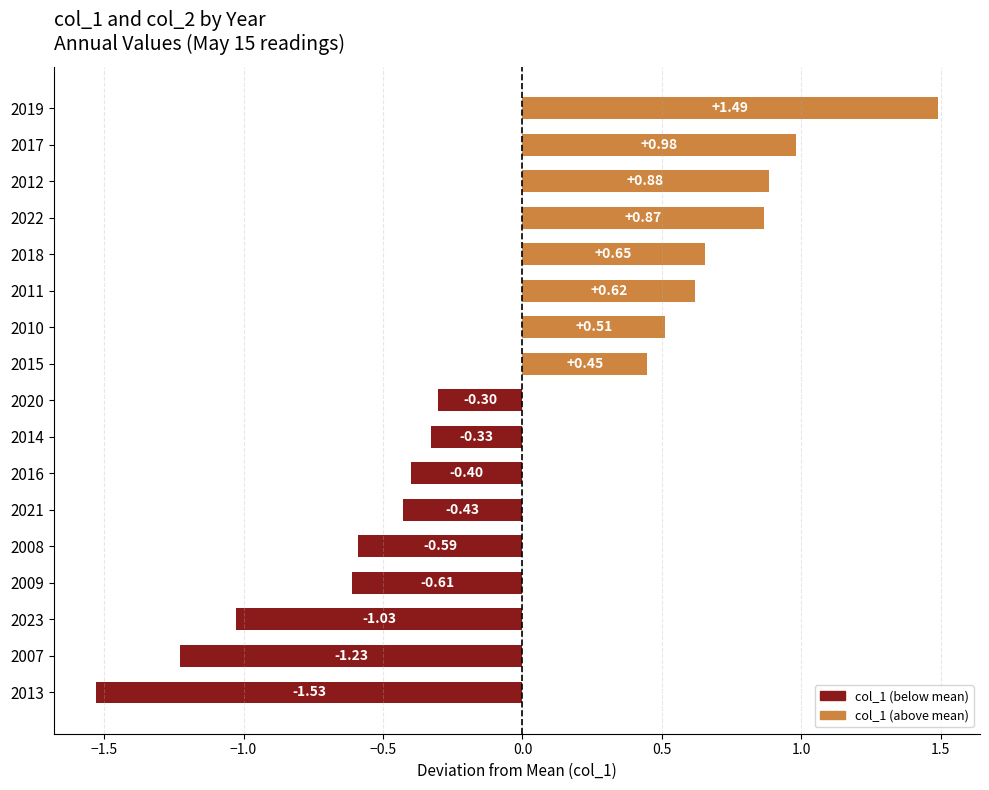

List the labels in order of value, smallest first.

2013, 2007, 2023, 2009, 2008, 2021, 2016, 2014, 2020, 2015, 2010, 2011, 2018, 2022, 2012, 2017, 2019